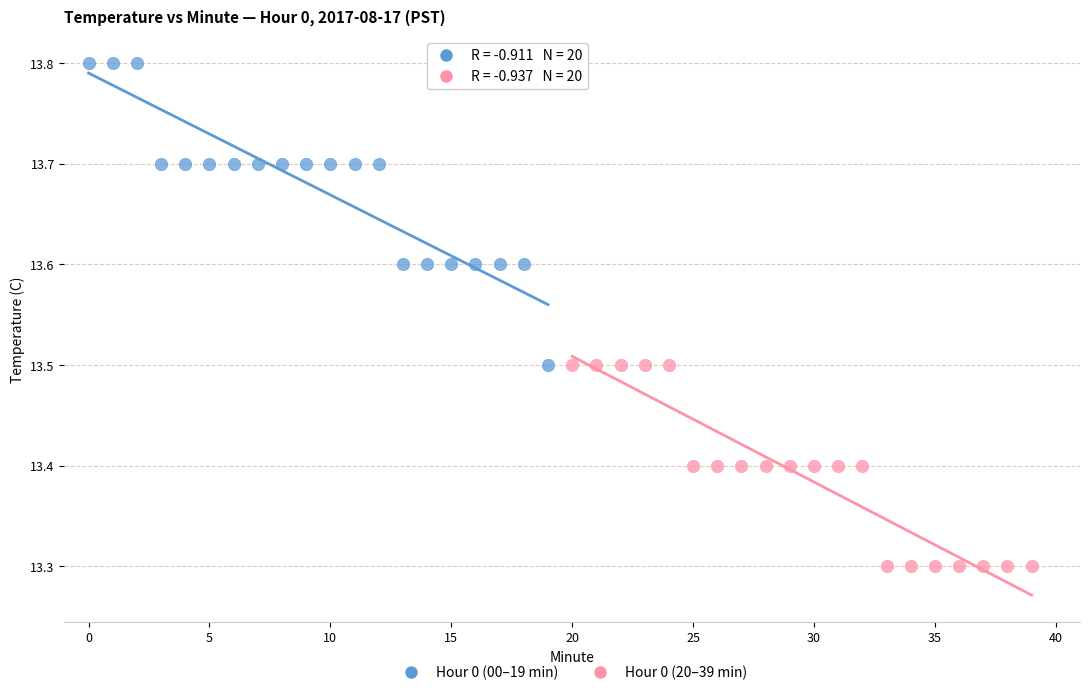

Which series contains the highest Y value?

Hour 0 (00–19 min)